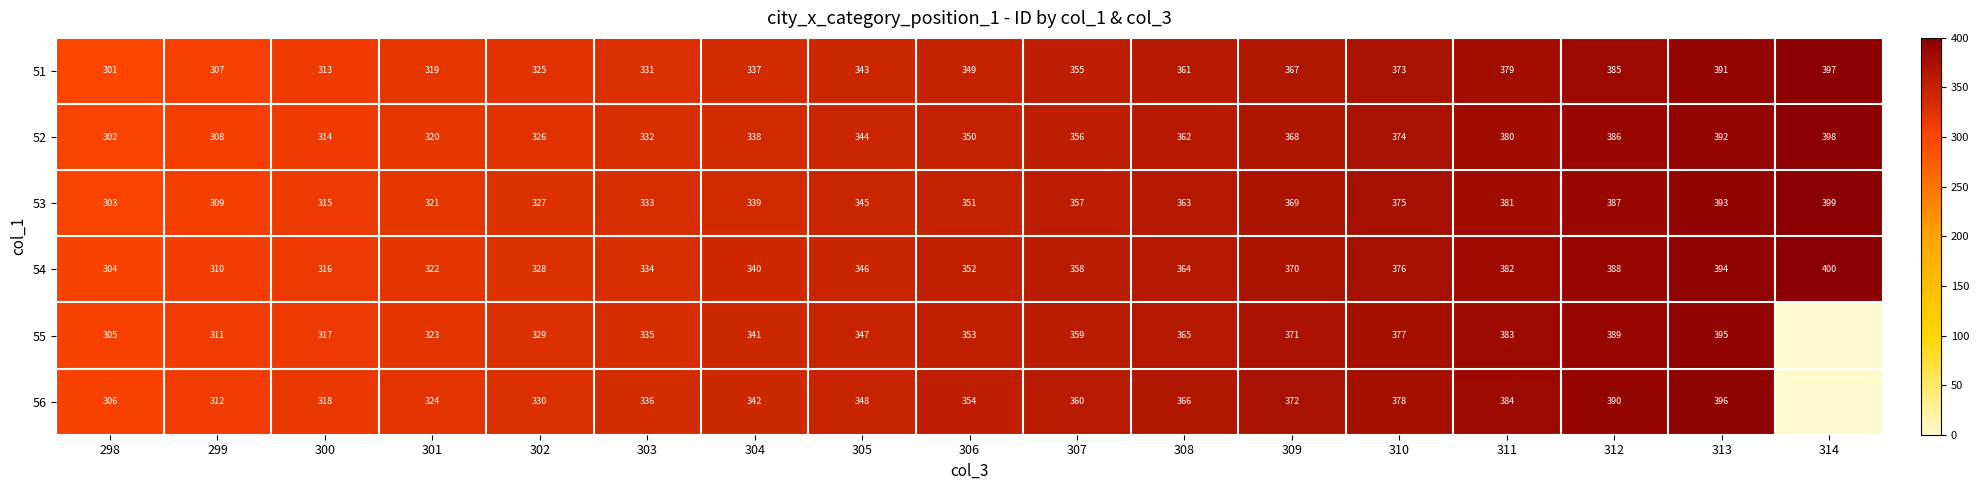

At 304, list the series in order from largest to smallest.

56, 55, 54, 53, 52, 51